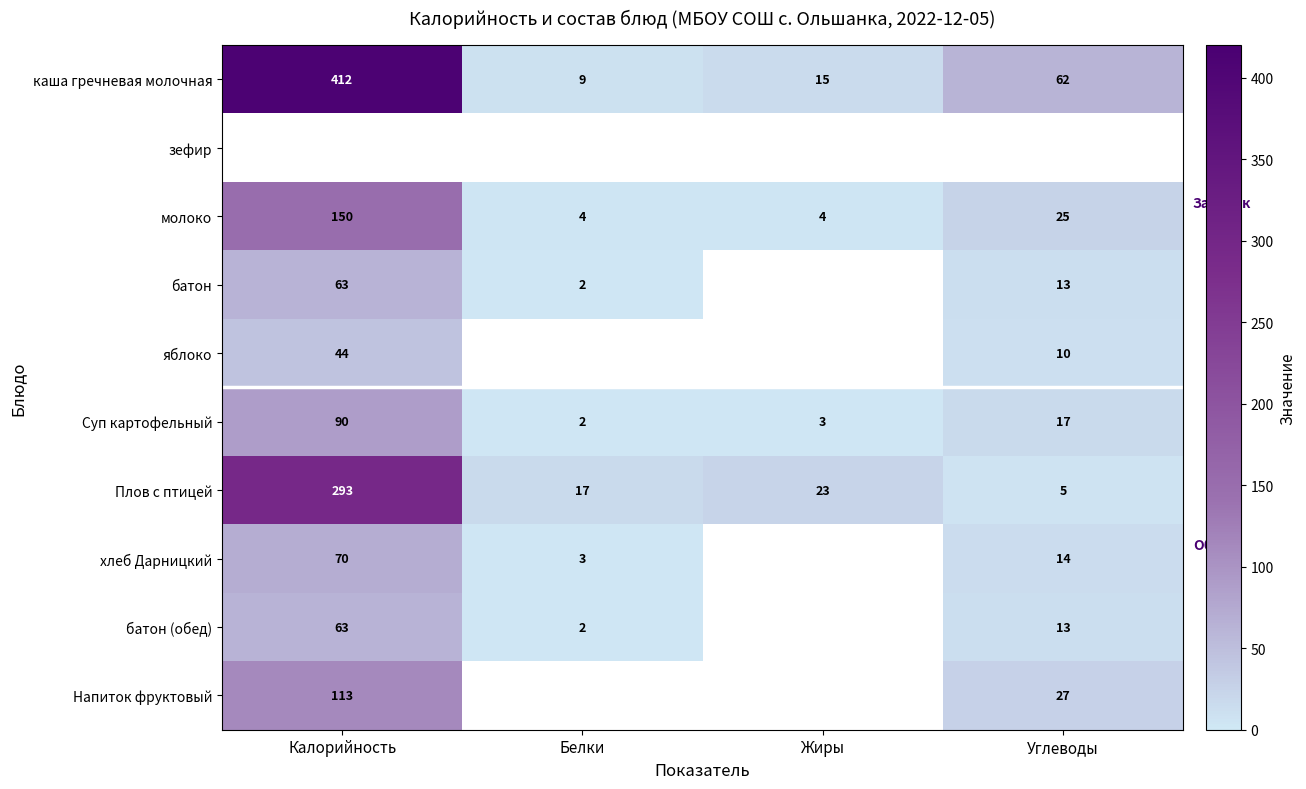

Which label corresponds to the smallest value in the chart?

Белки